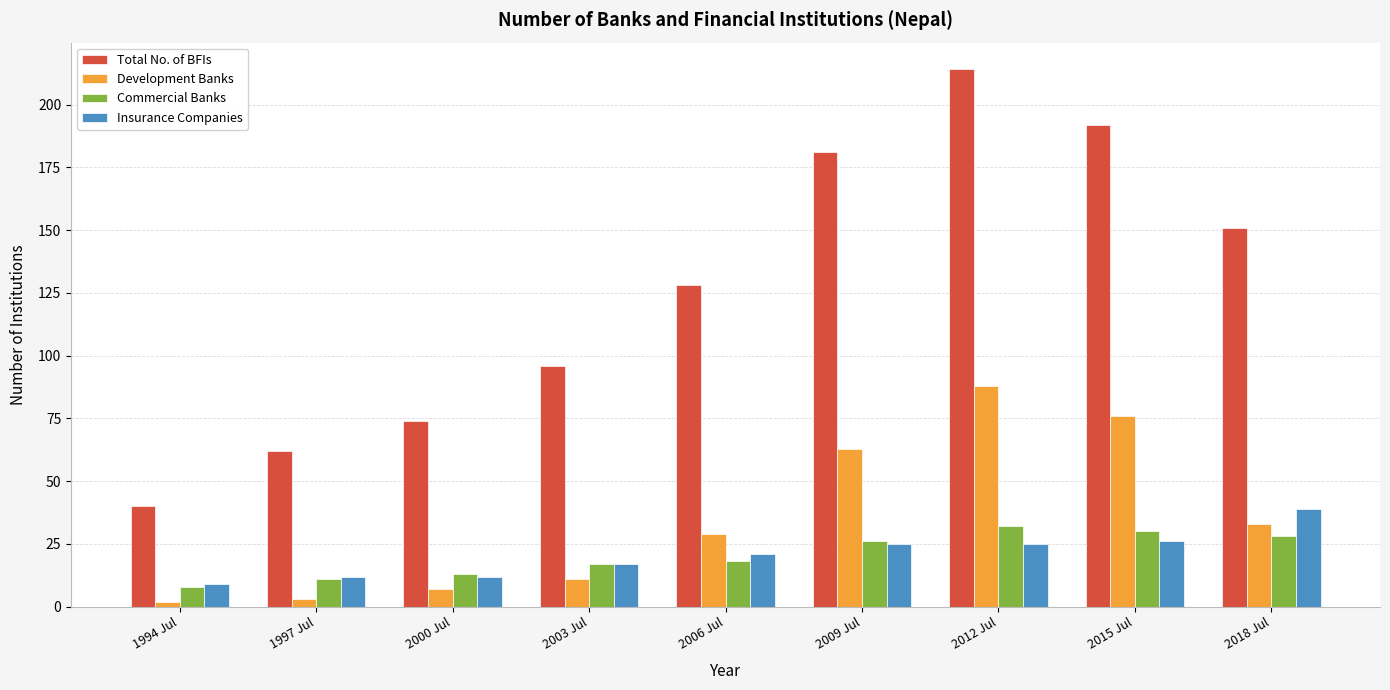

Which series has the widest spread of values?

Total No. of BFIs